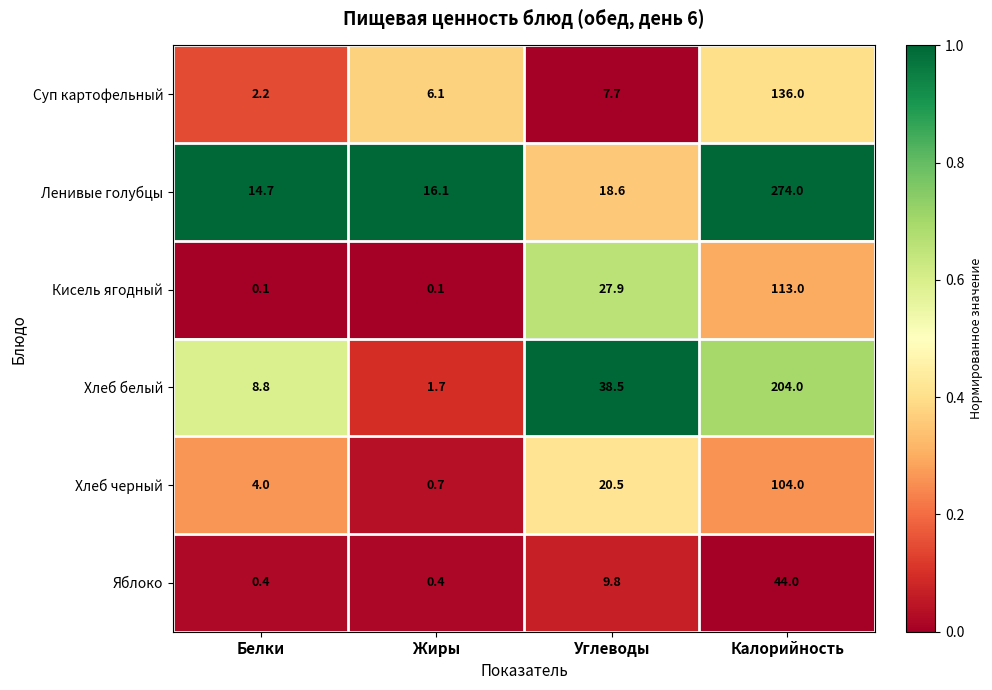

Which series has the widest spread of values?

Ленивые голубцы